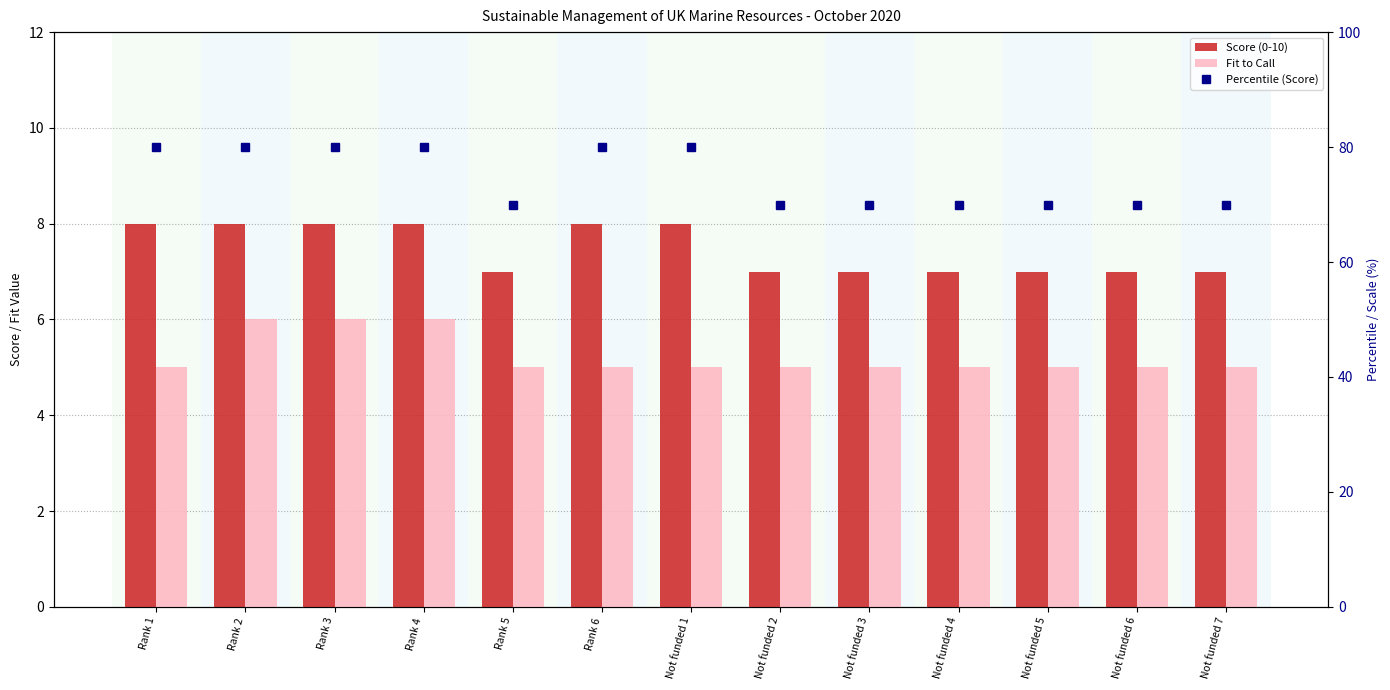

What position from the left is Not funded 1?

7